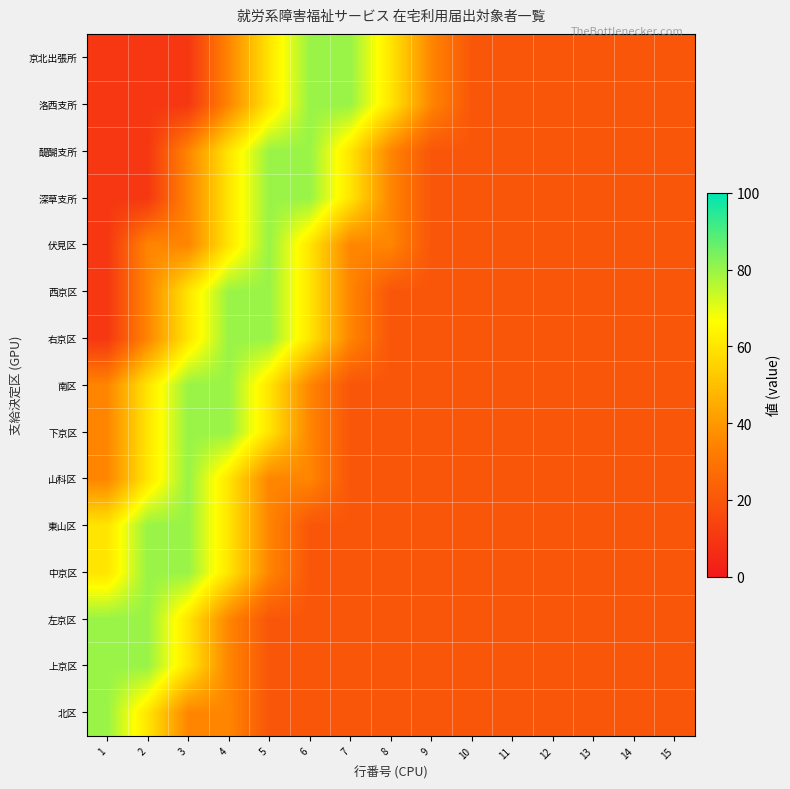

What is the total value across all series at 5?

805